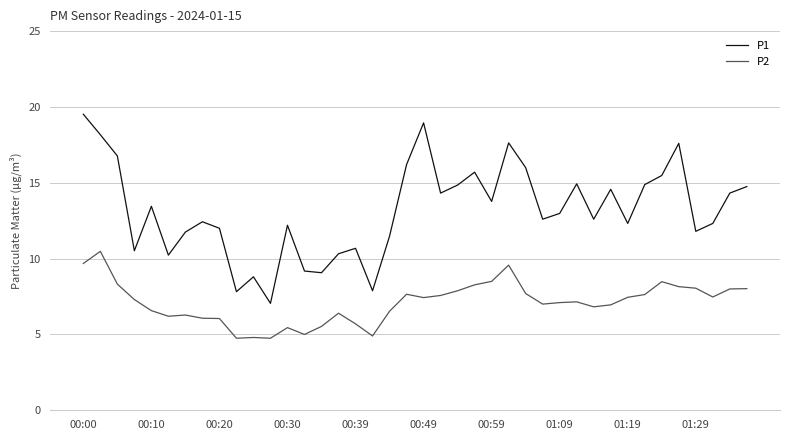

List the series in order of their overall mean, lowest first.

P2, P1